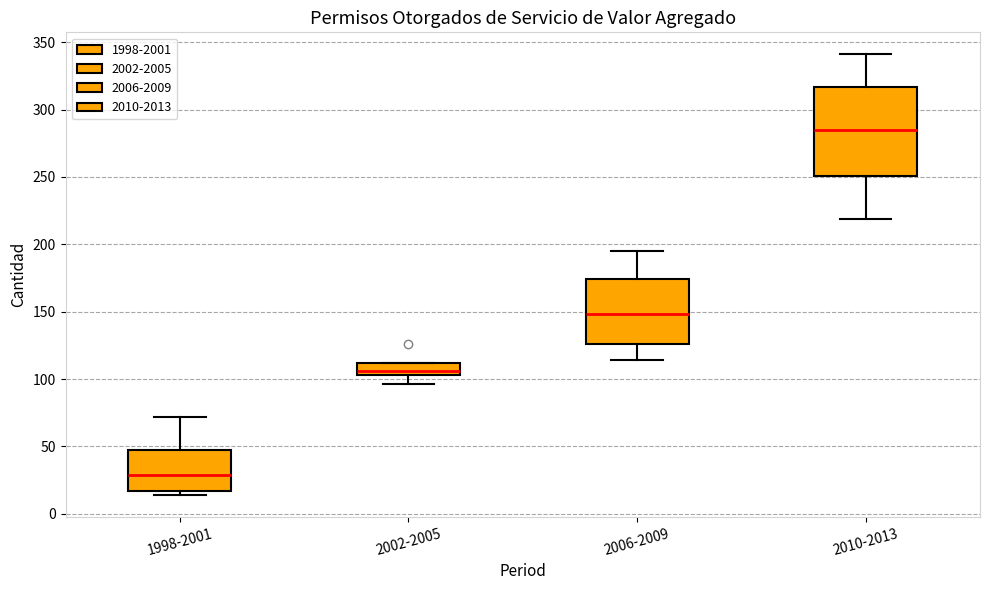

Reading left to right, transcribe this box plot: for each box, give where its median line is, the range the box spans, and where its two whiskers end, as read against the y-axis. The values are not printed on the chart, so give them approximately, as read against the axis.

1998-2001: median 30, box 15 to 45, whiskers 15 (just below the box's lower edge) to 70
2002-2005: median 105 (inside the box), box 105 to 110, whiskers 95 to 110
2006-2009: median 150, box 125 to 175, whiskers 115 to 195
2010-2013: median 285, box 250 to 315, whiskers 220 to 340